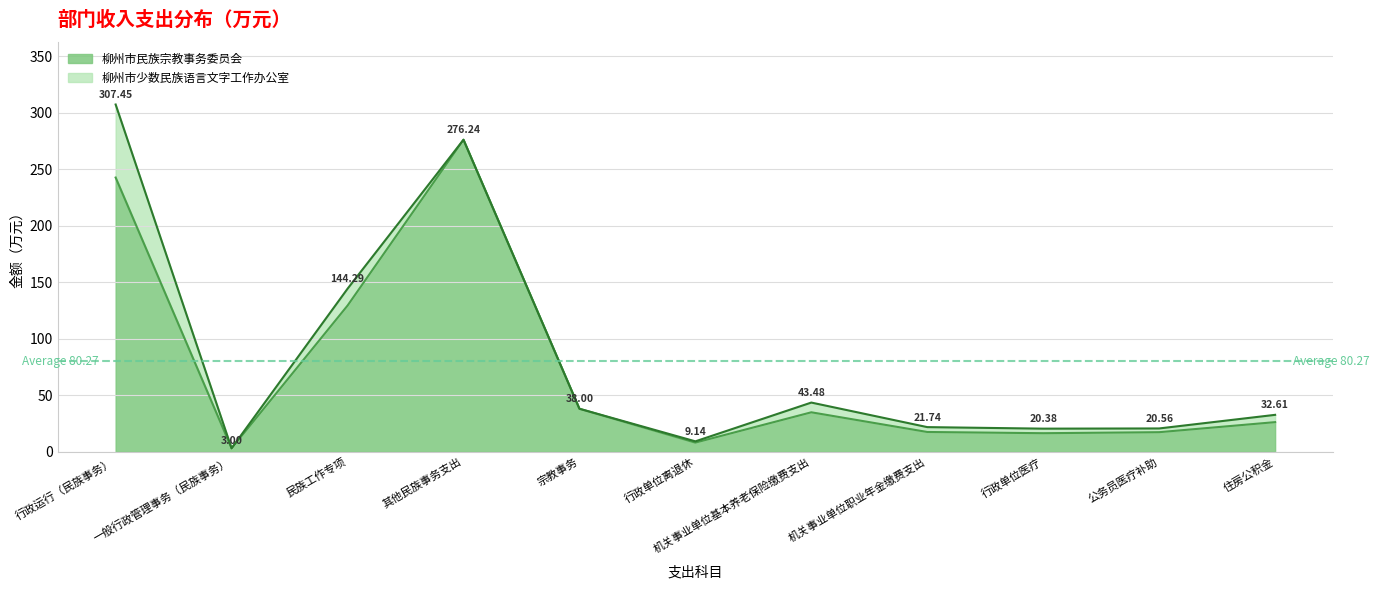

What position from the right is 公务员医疗补助?

2